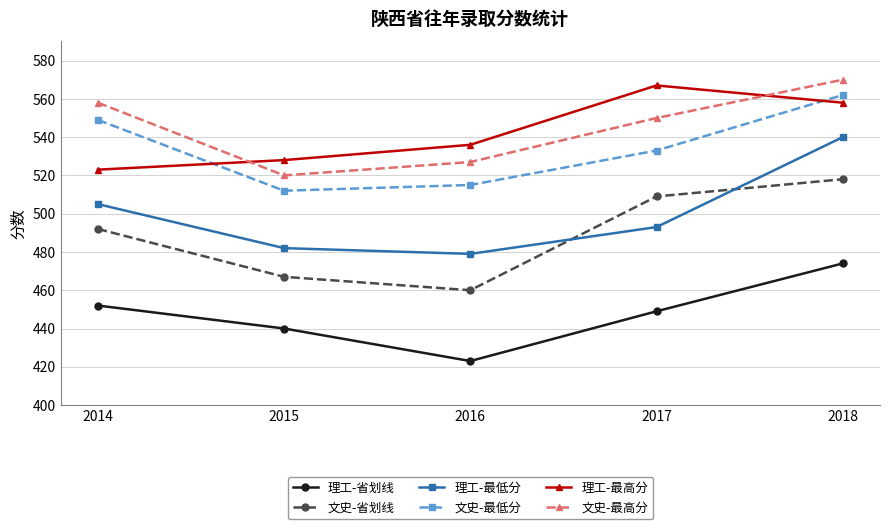

What are all the series names shown in the legend?

理工-省划线, 文史-省划线, 理工-最低分, 文史-最低分, 理工-最高分, 文史-最高分